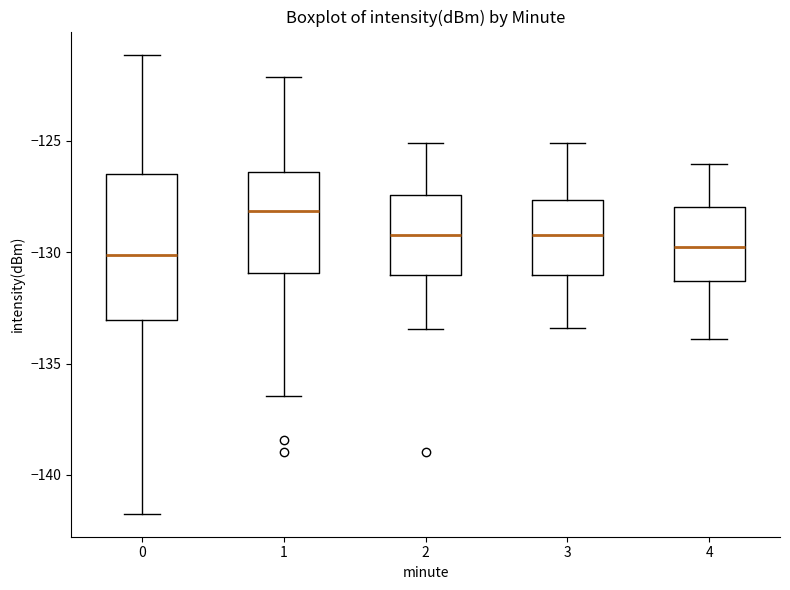

Comparing the boxes themselves (not the whiskers), which one is the tallest?

0